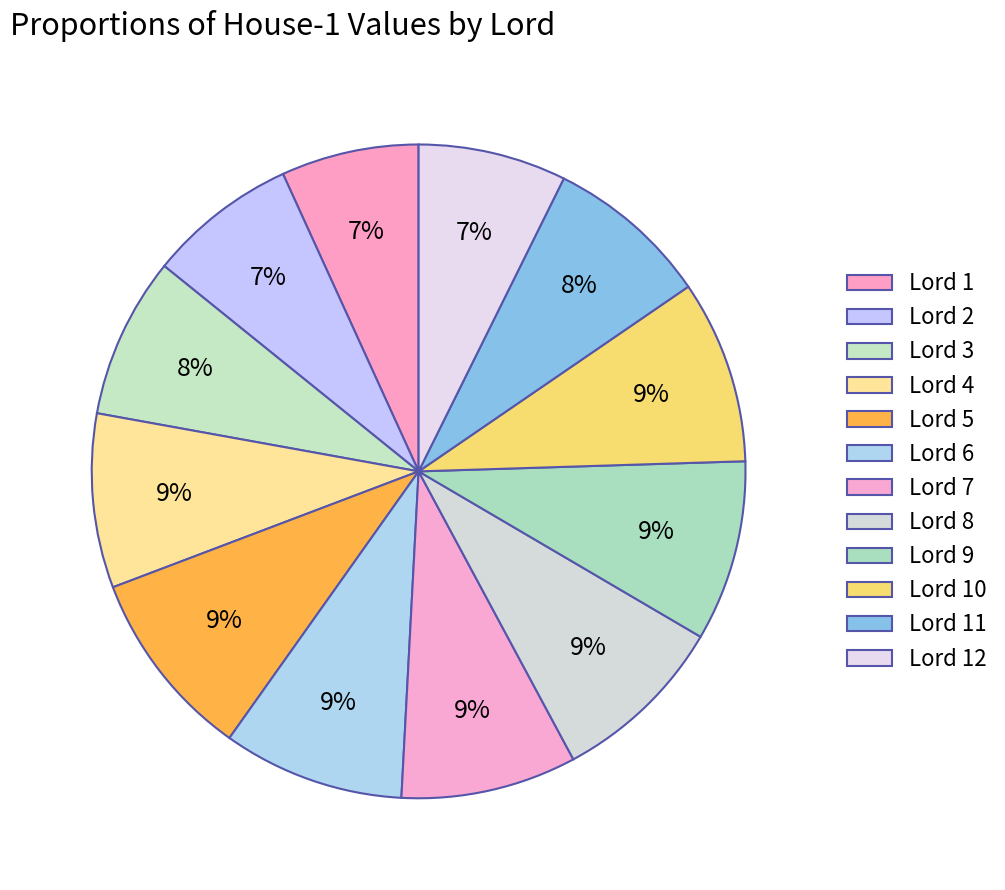

What is the ratio of the value at Lord 3 to the value at Lord 4?

0.9